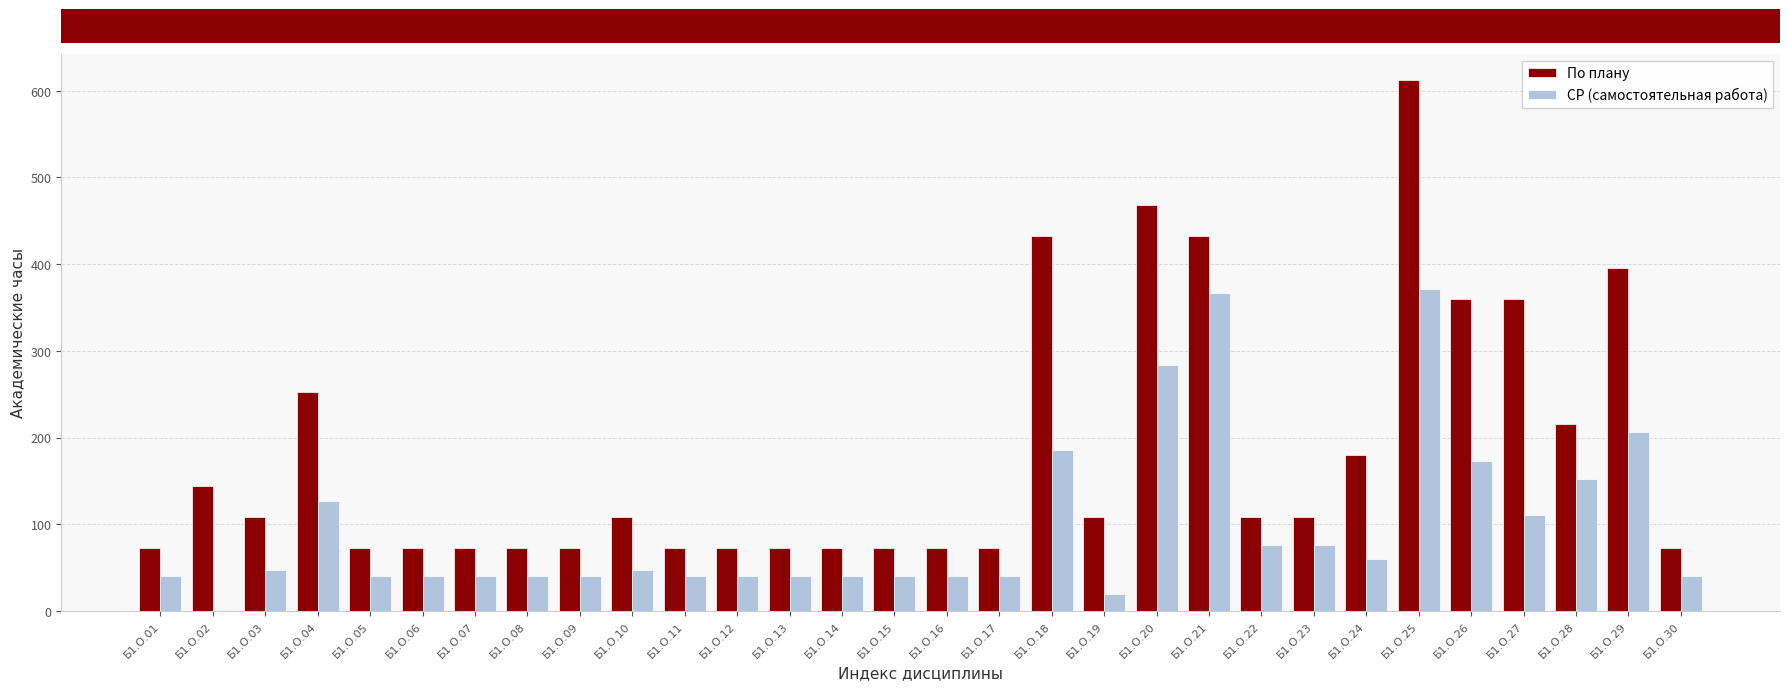

How many groups of bars are there?

30